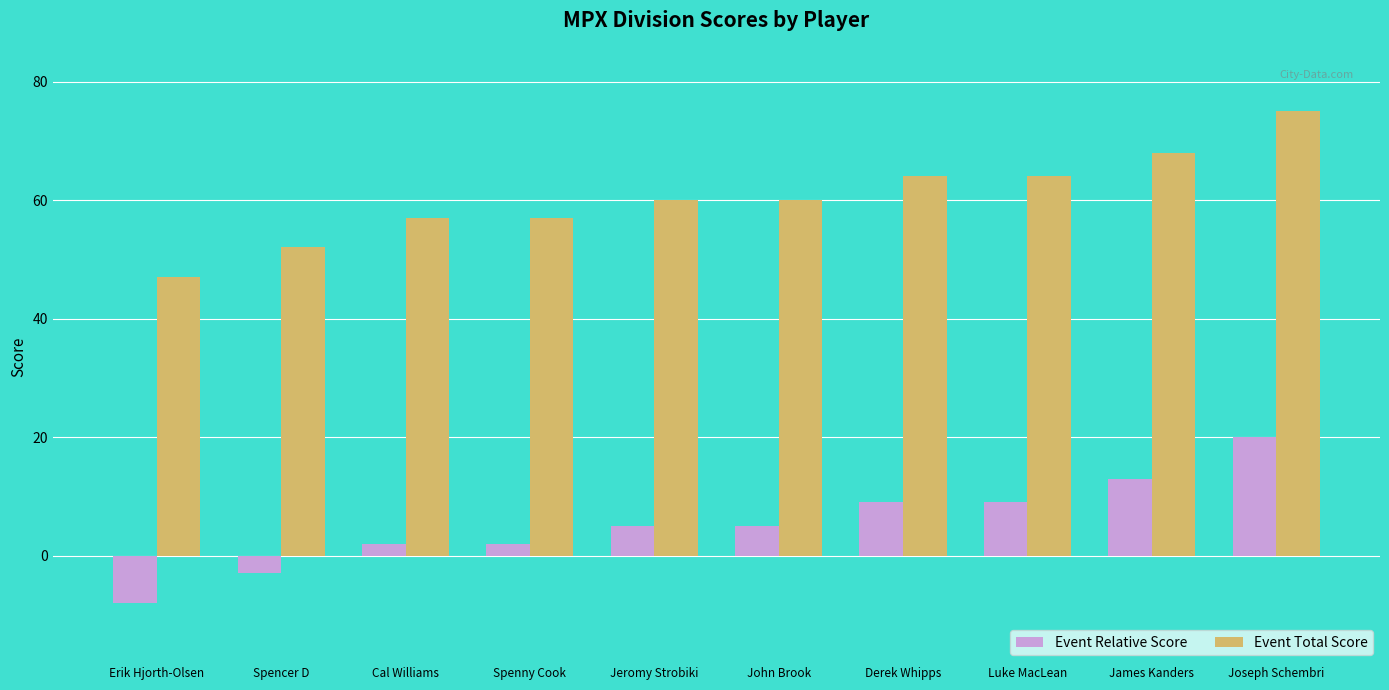

What is the label of the 8th bar from the right?

Cal Williams